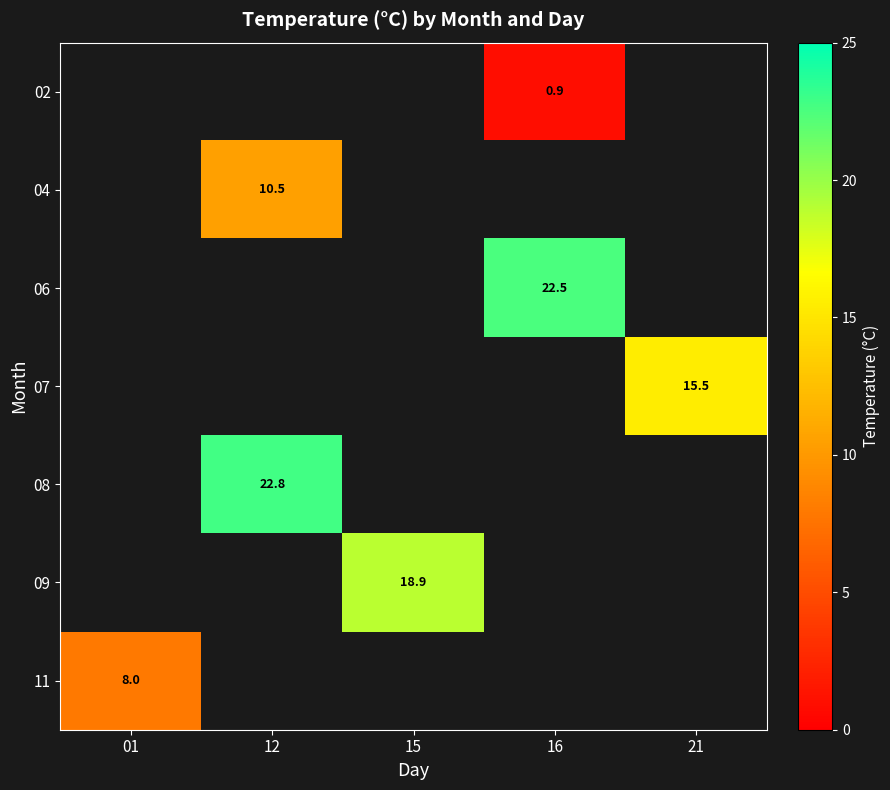

True or false: 02 has a value of 1.5 at 16.

False